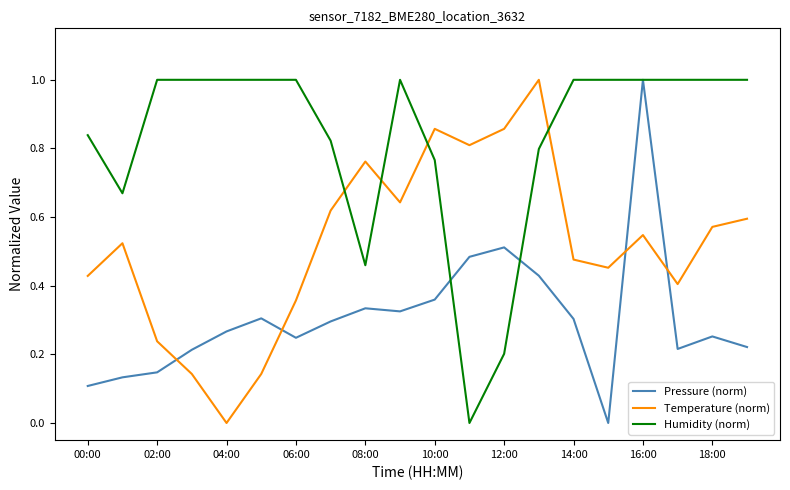

Rank the series by their average value, from lowest to highest.

Pressure (norm), Temperature (norm), Humidity (norm)